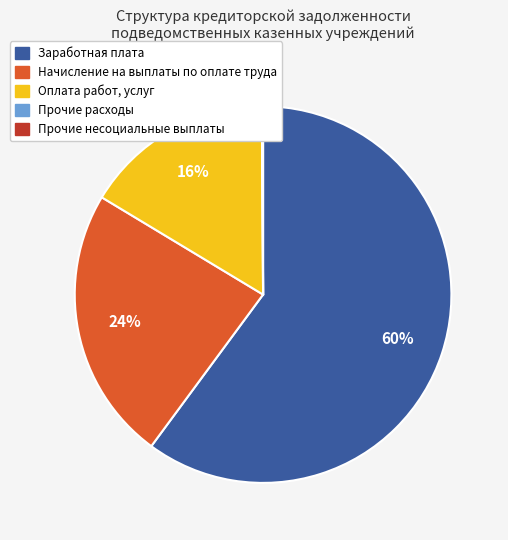

Which category has the biggest portion of the pie?

Заработная плата